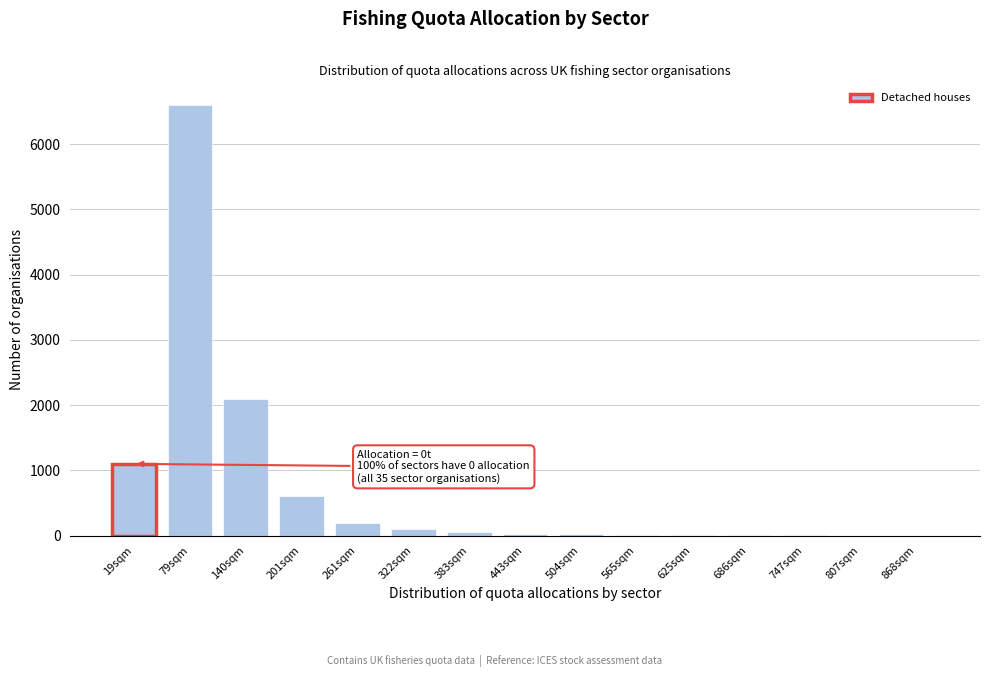

The chart shows a value of 220 at 201sqm. True or false?

False